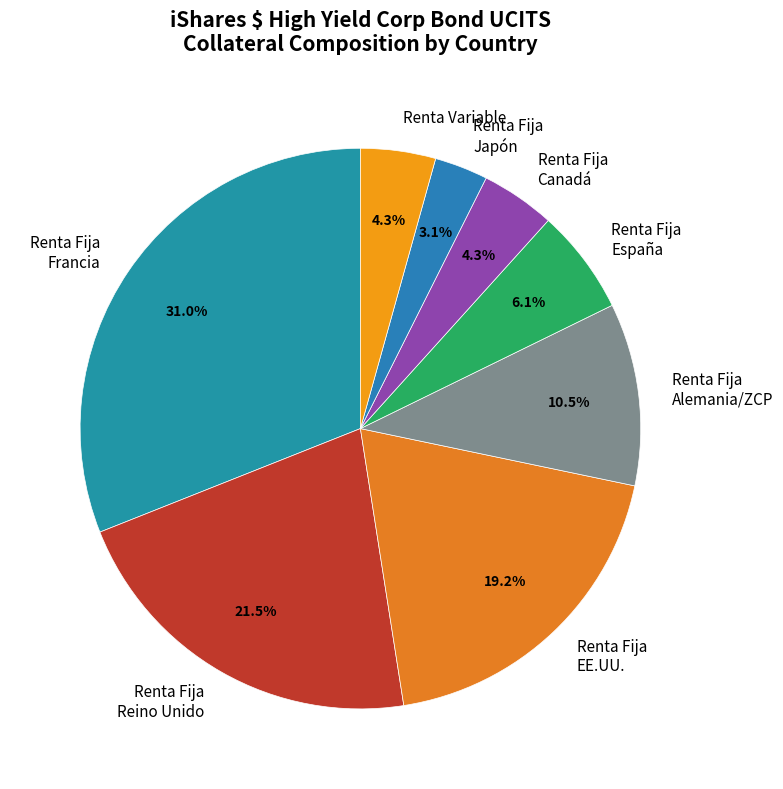

Which has a higher value, Renta Fija Alemania/ZCP or Renta Fija España?

Renta Fija Alemania/ZCP